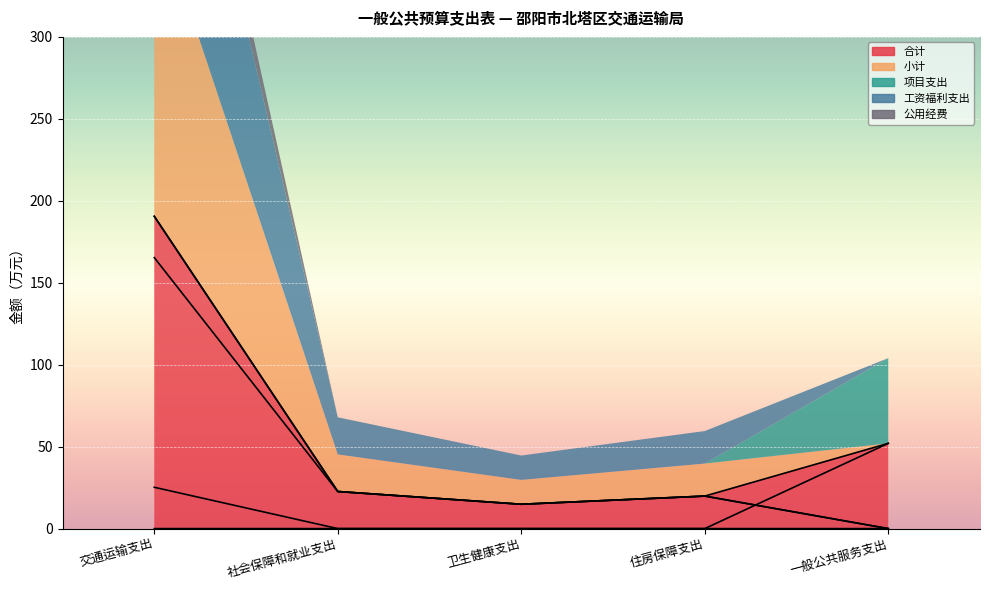

How many values in the 小计 series exceed 19?

3